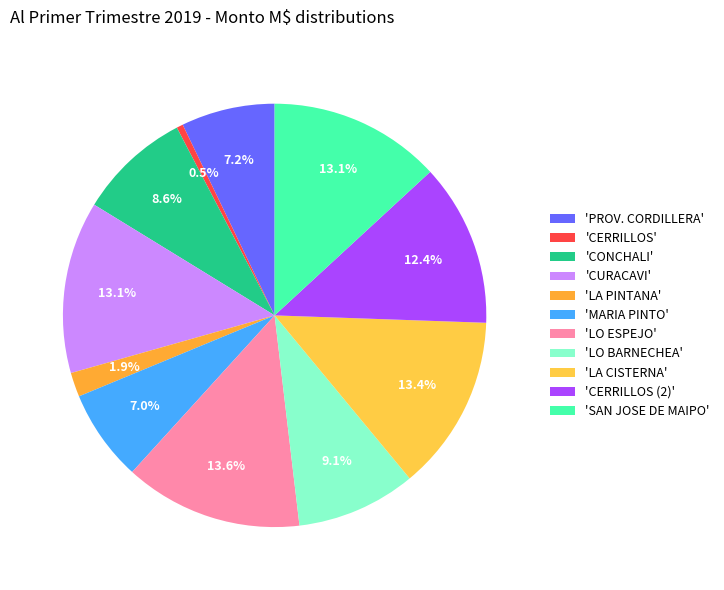

Which category has the smallest portion of the pie?

'CERRILLOS'